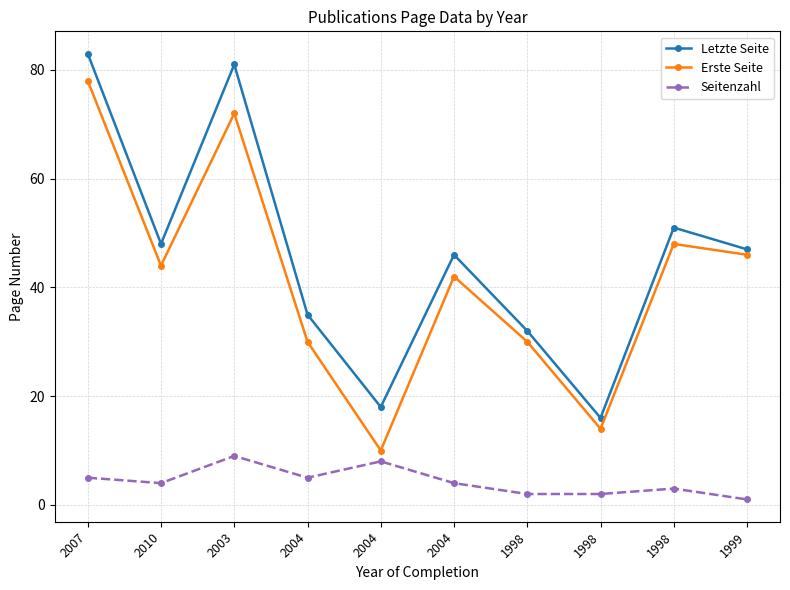

How many series are shown in this chart?

3